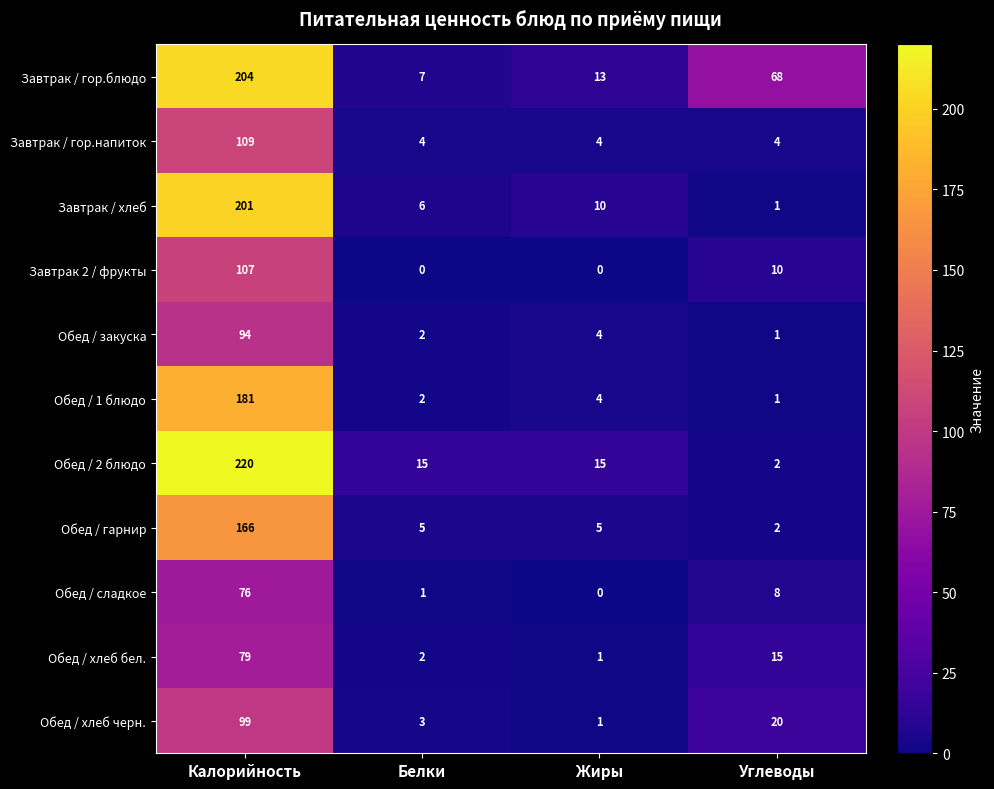

True or false: Обед / хлеб черн. has a value of 20 at Углеводы.

True